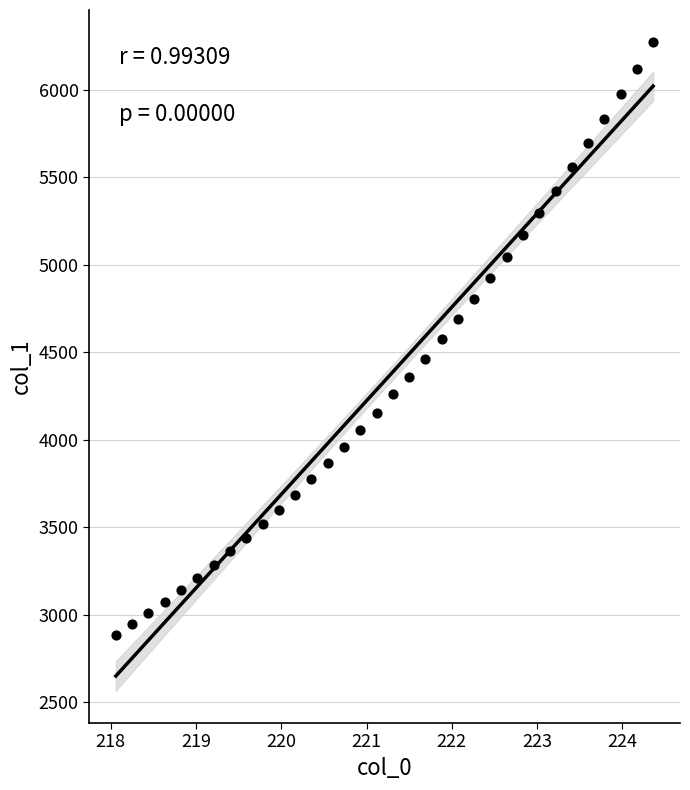

What is the range of Y values (max minus min)?

3387.8